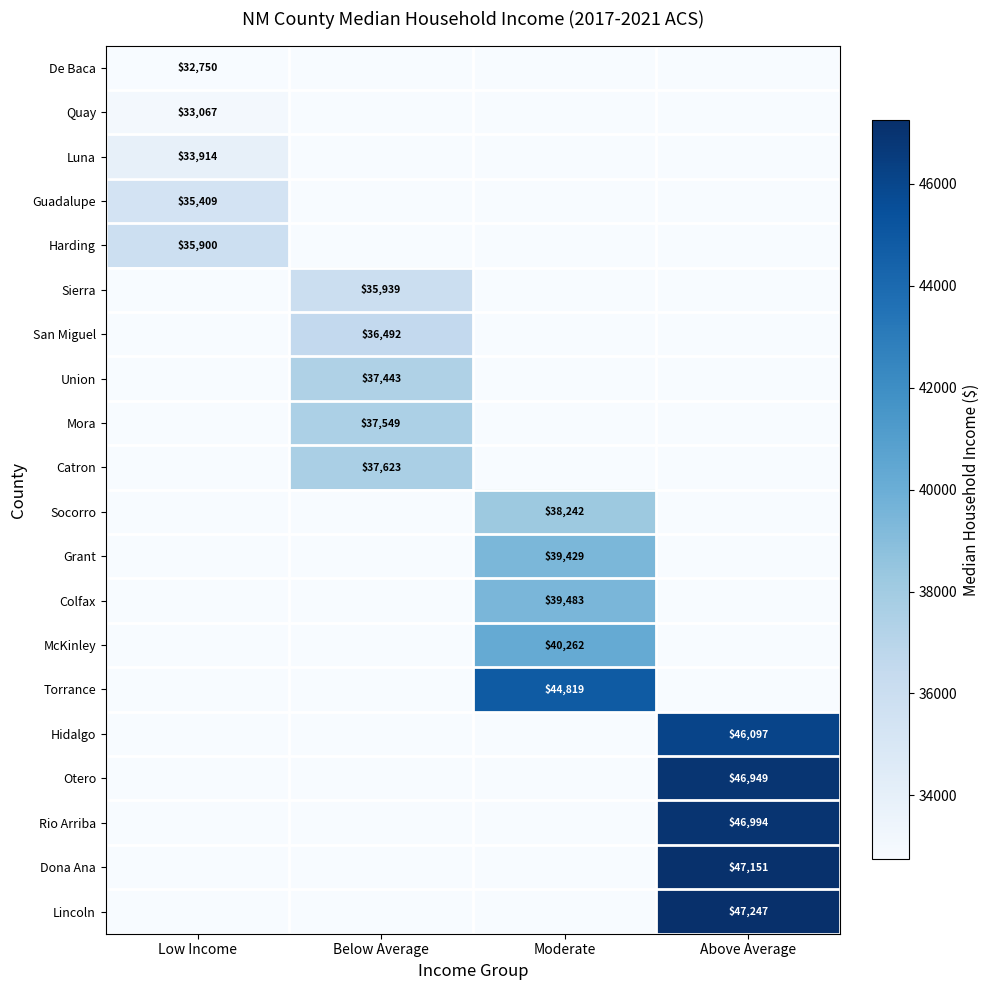

The value of Socorro at Moderate is 38242. True or false?

True